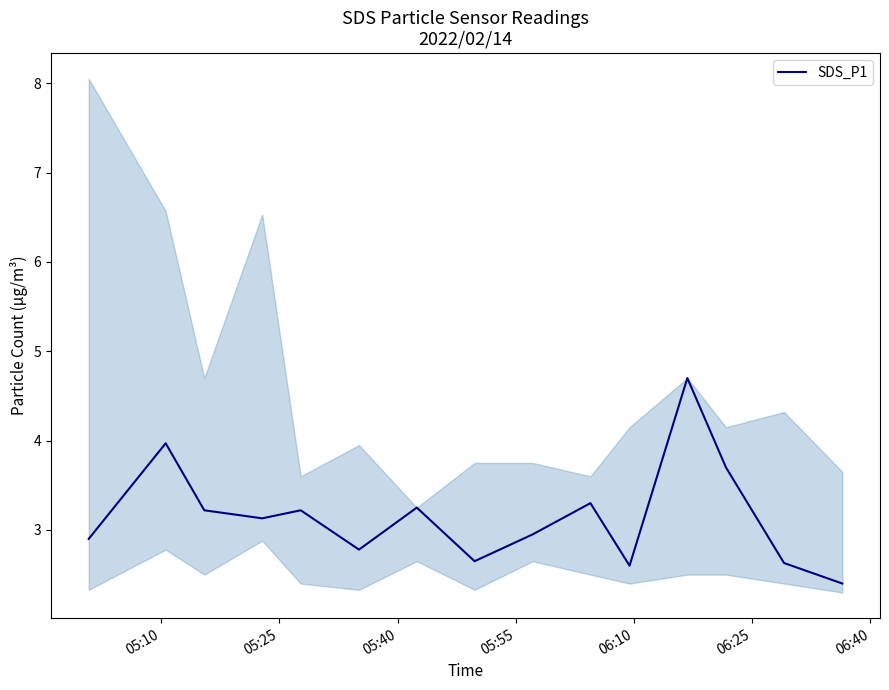

What is the lowest value of the SDS_P1 series?

2.4